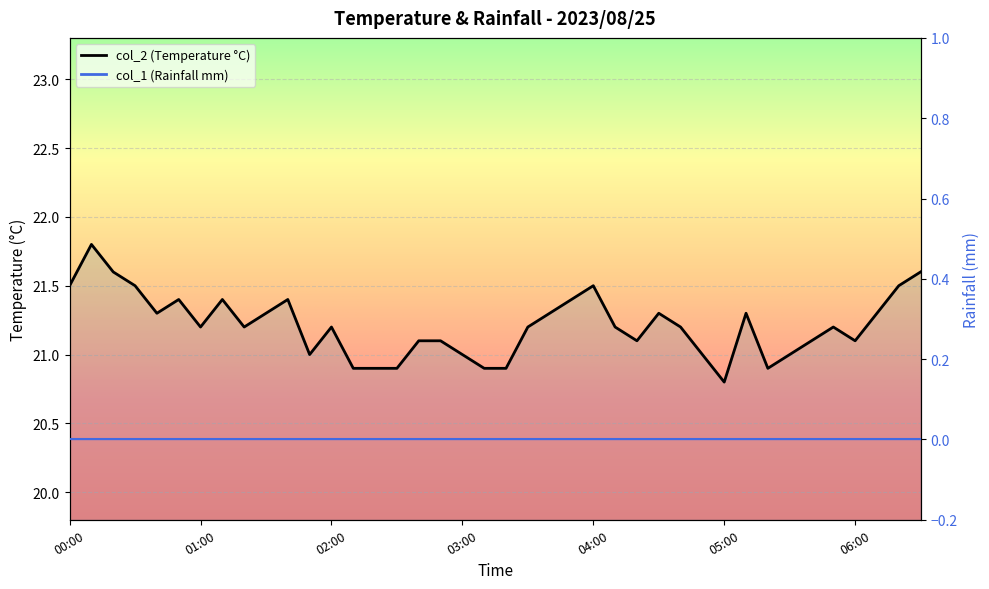

How many points are lower than both their immediate neighbors (excluding endpoints)?

8